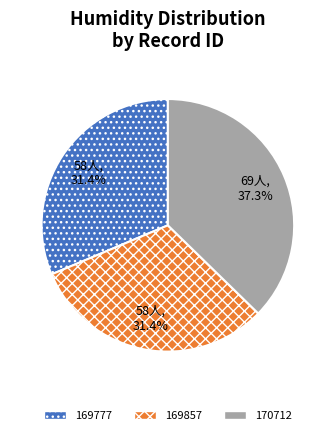

Is it true that 169857 is 19% of the pie?

False